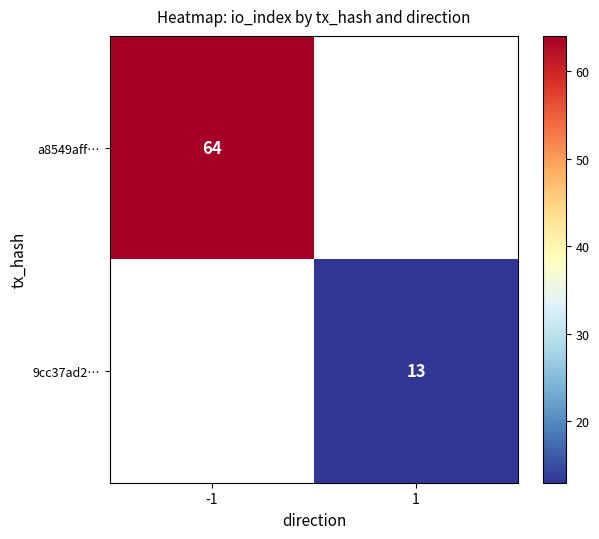

Is it true that 9cc37ad2… equals 13 at 1?

True